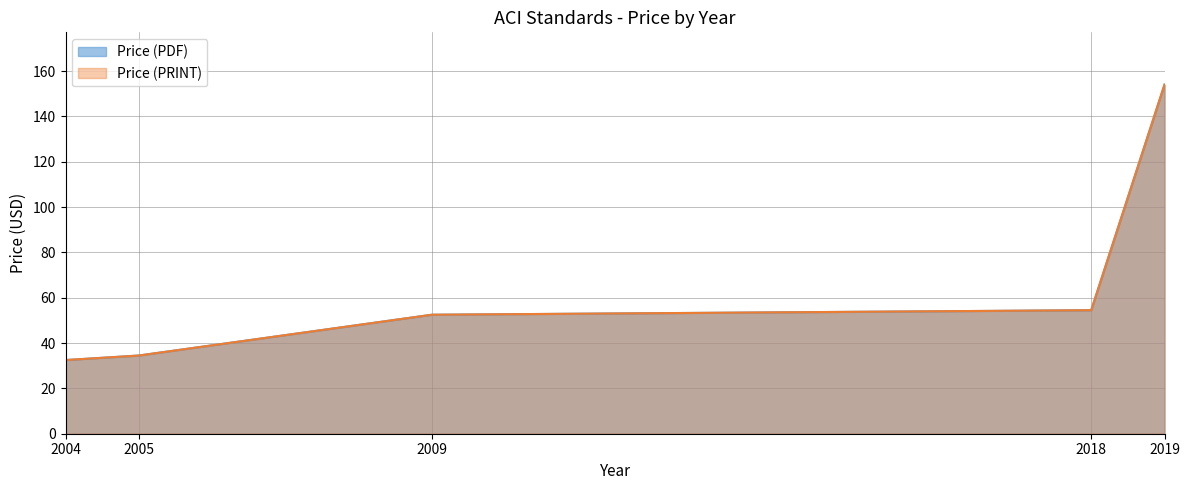

What is the total value across all series at 2004?

65.0